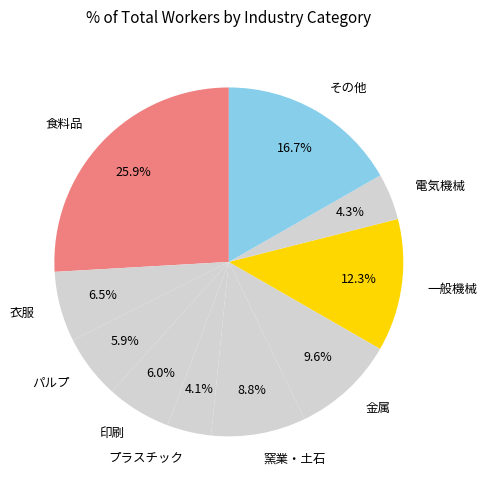

What portion of the pie excludes 食料品?

74.1%